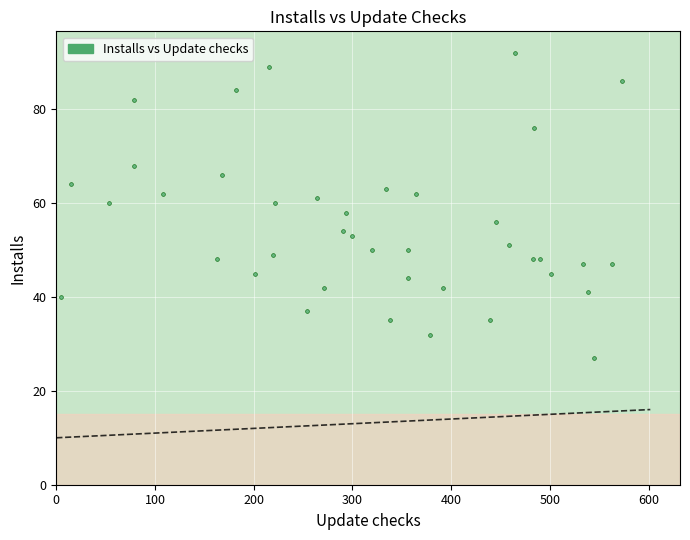

What is the range of Y values (max minus min)?

65